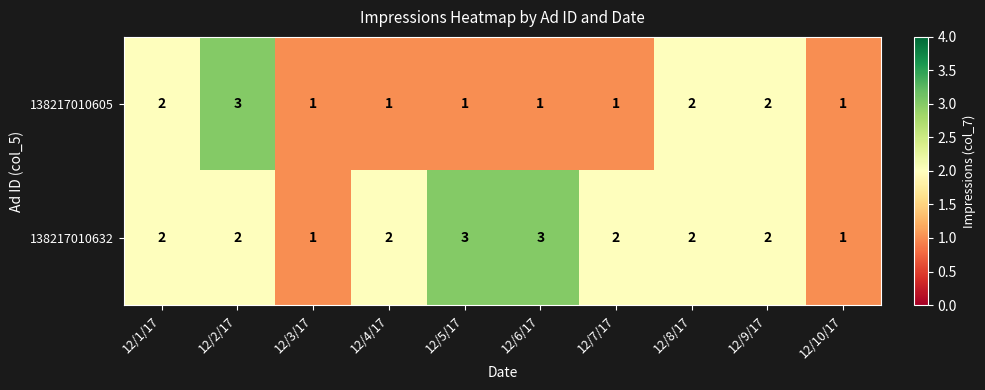

What is the sum of all 138217010605 values?

15